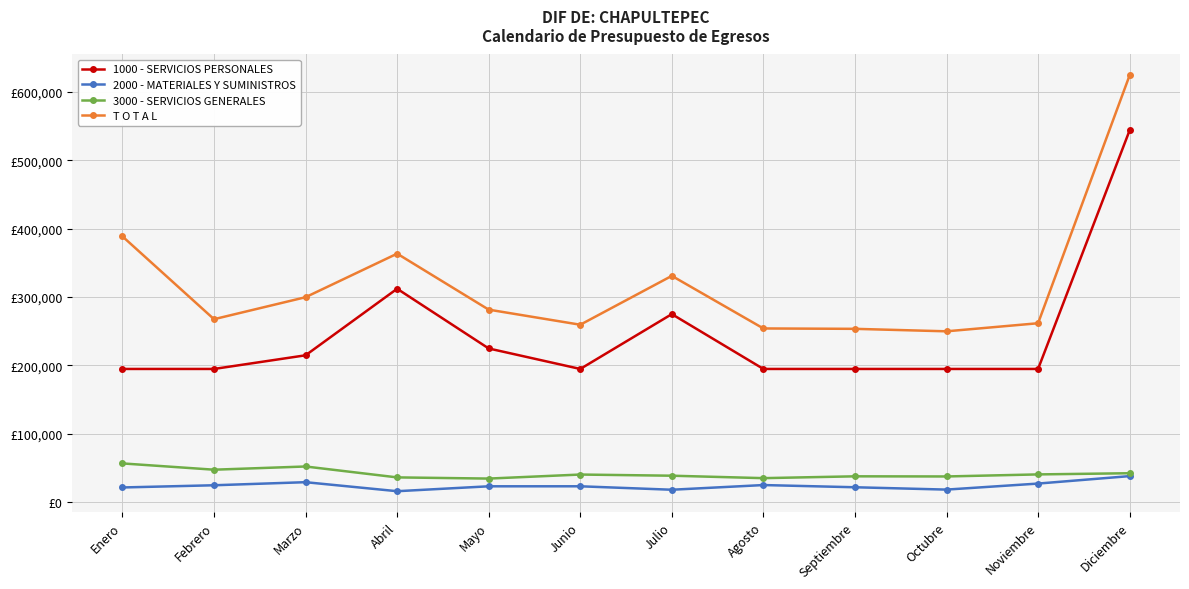

Does the chart have visible grid lines?

Yes